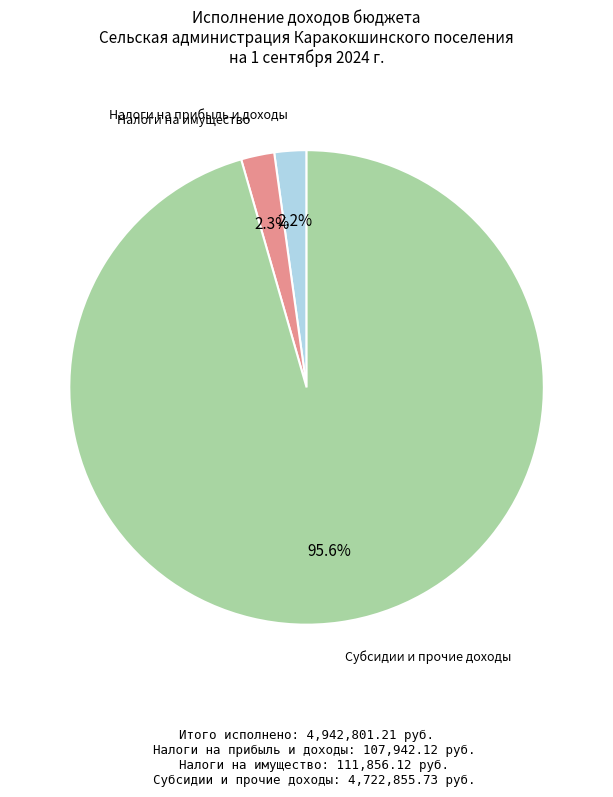

Does any single category account for the majority?

Yes